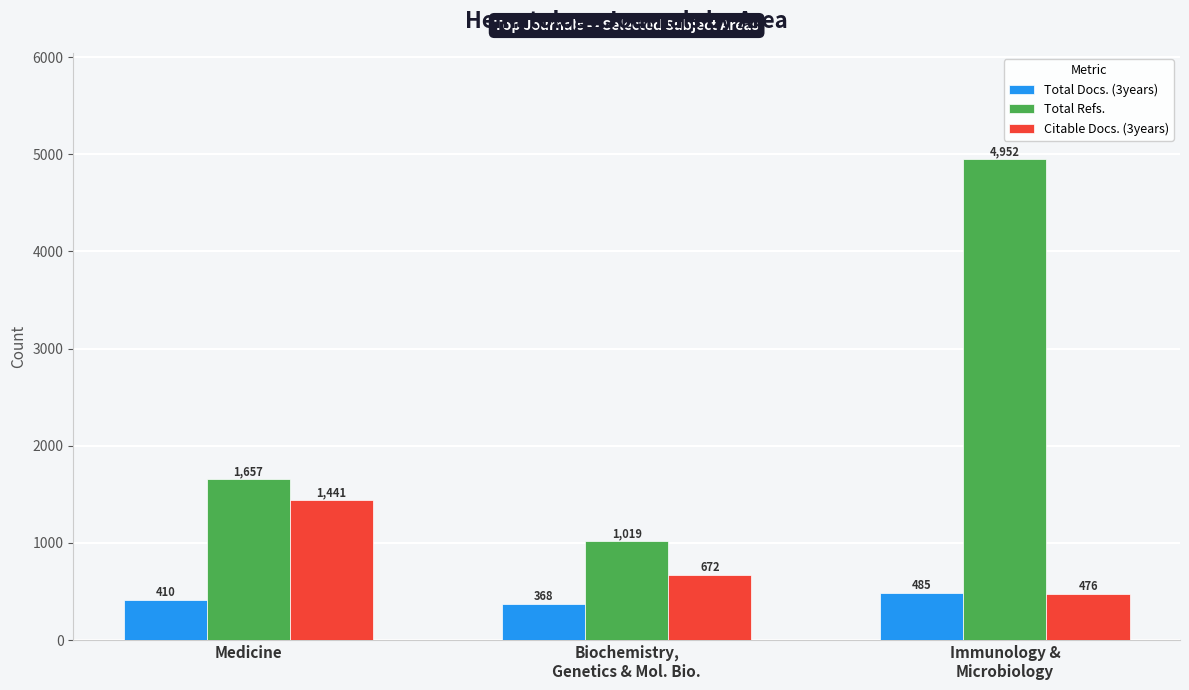

List the series in order of their peak value, highest first.

Total Refs., Citable Docs. (3years), Total Docs. (3years)